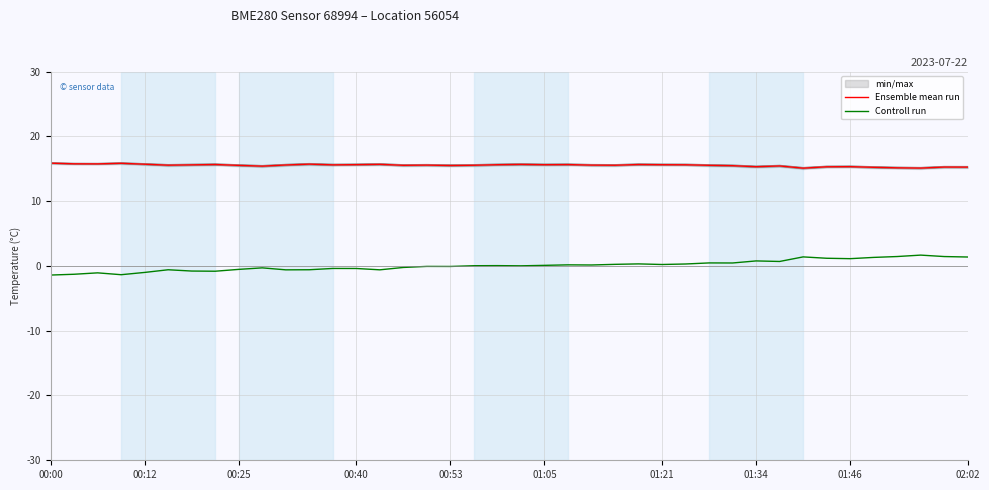

What is the approximate value of Controll run at 31?

0.7